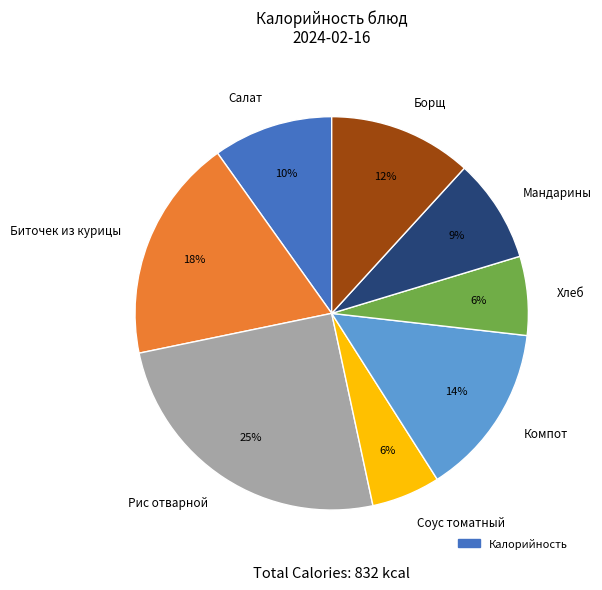

To the nearest percent, what is the difference between the largest and smallest slice percentages?

19%